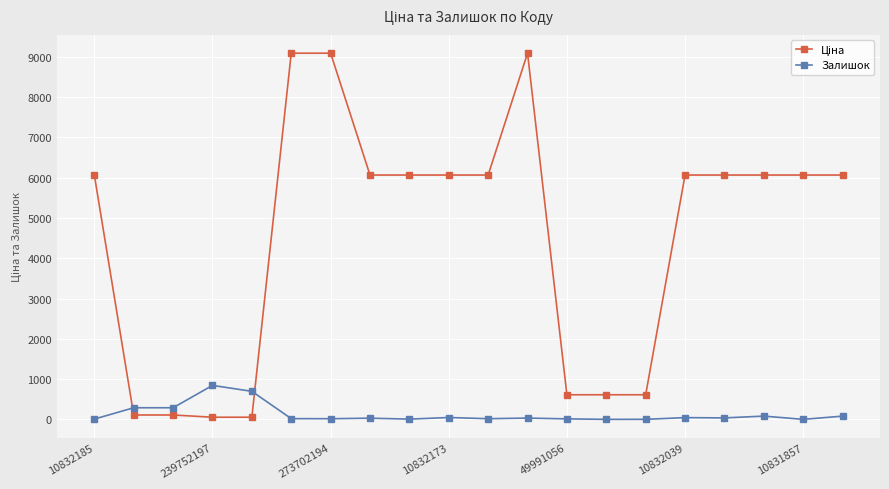

What is the maximum value shown in the chart?

9092.0